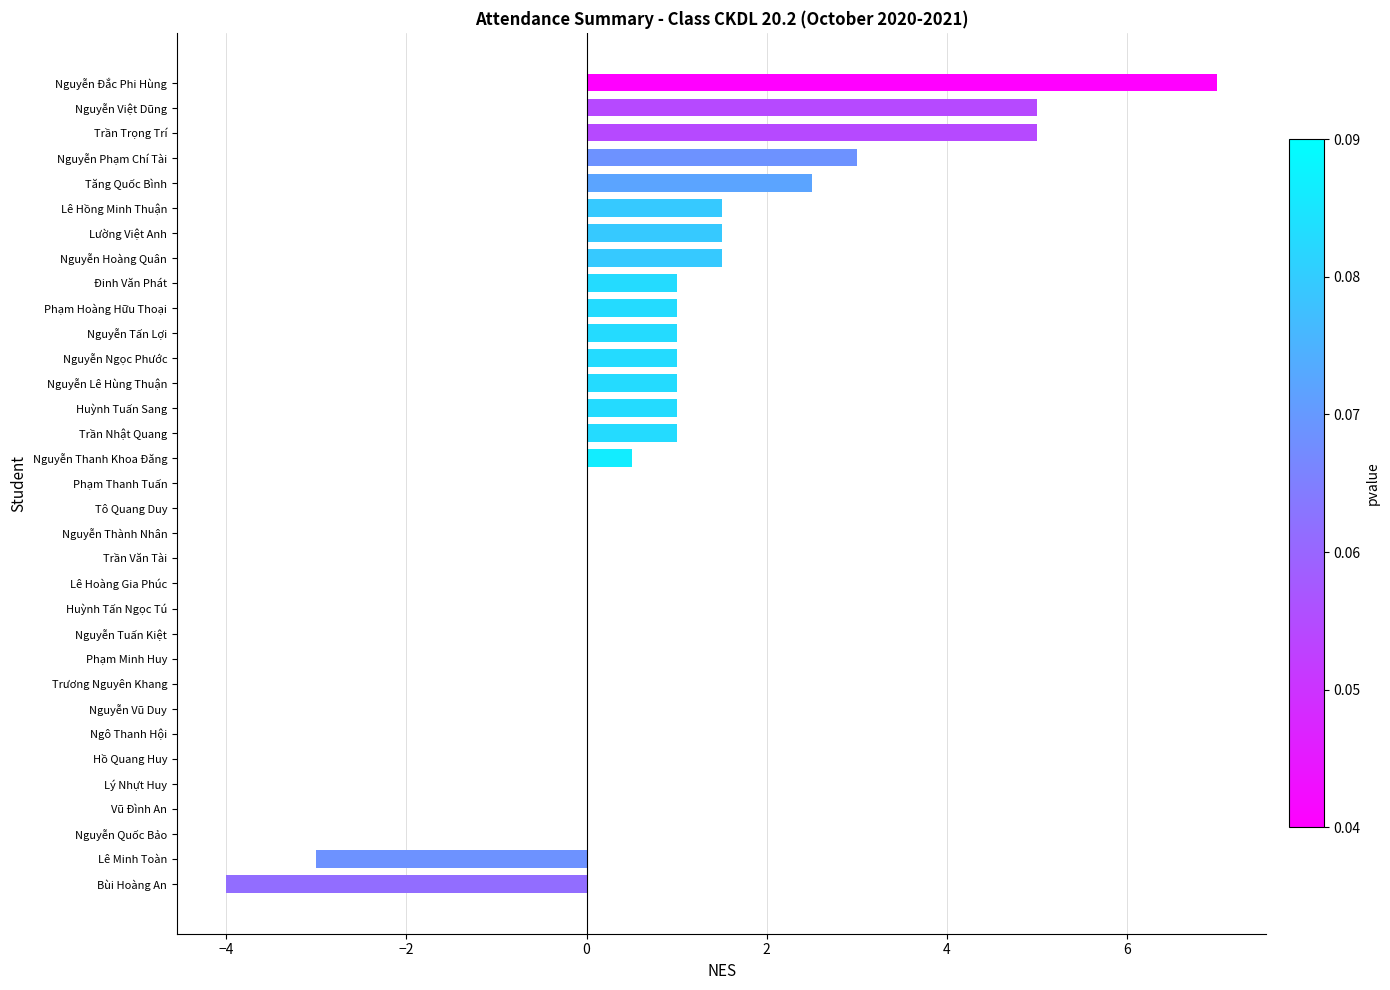

Is it true that the value at Nguyễn Phạm Chí Tài is 3.0?

True